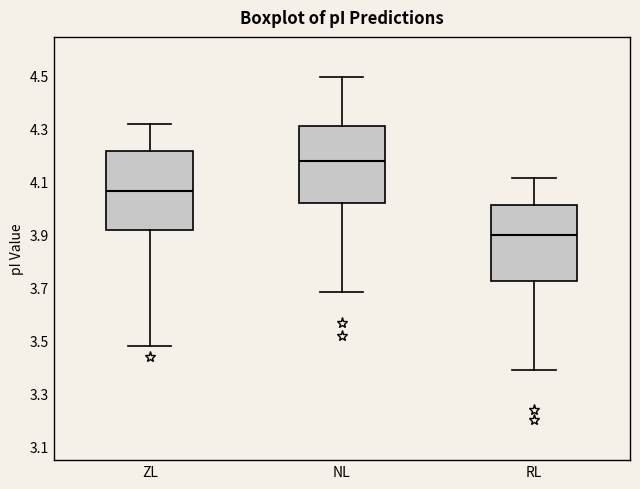

Where does the lower whisker of the box for ZL end on the y-axis? The values are not printed on the chart, so give them approximately, as read against the axis.

3.48